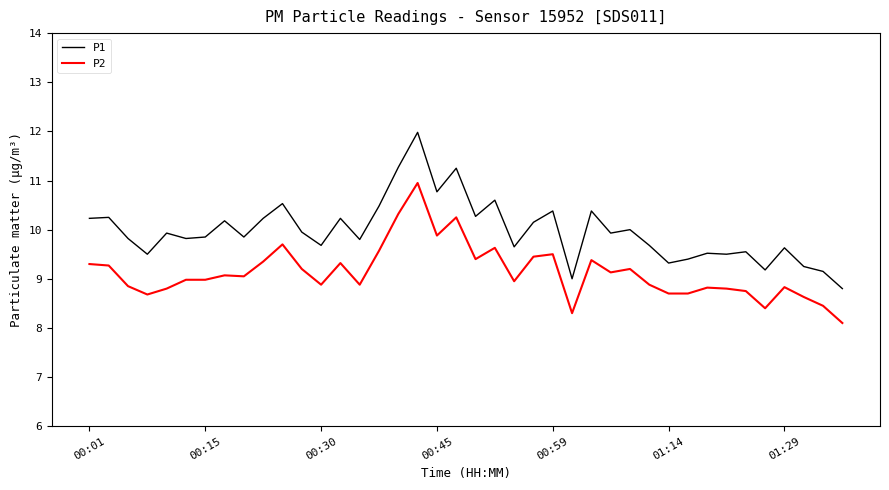

What is the difference between the maximum and minimum values in the P1 series?

3.2